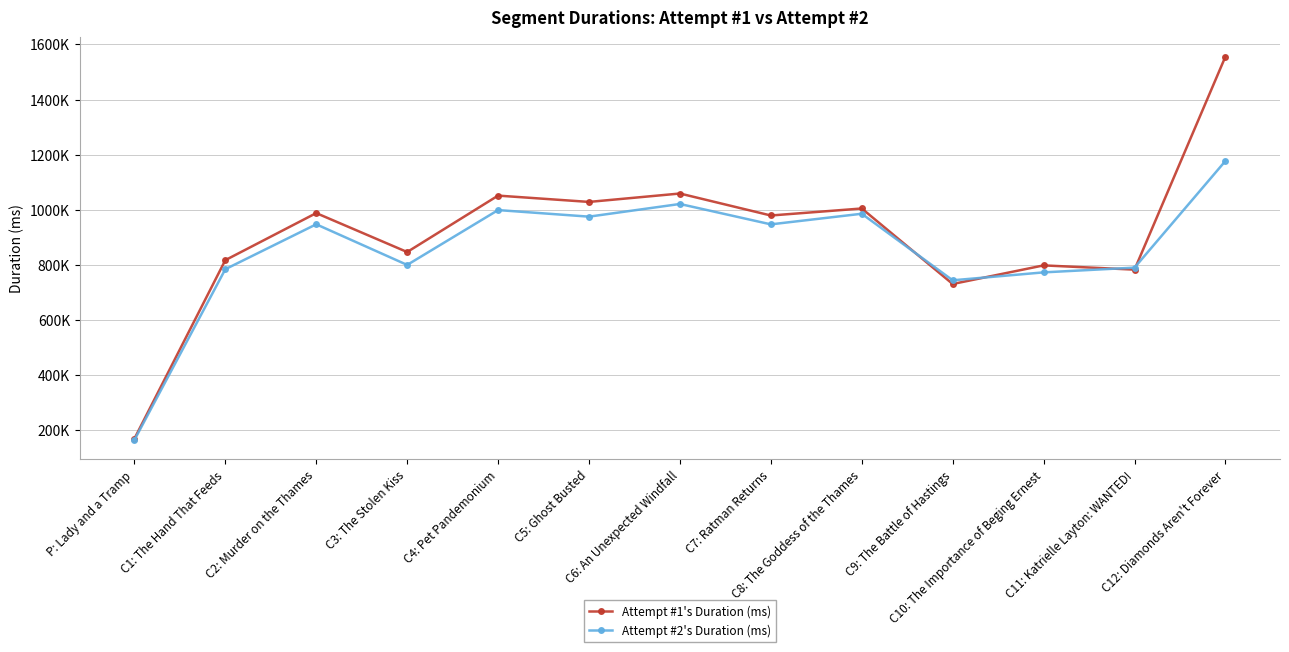

What value does the Attempt #1's Duration (ms) series have at C8: The Goddess of the Thames?

1004813